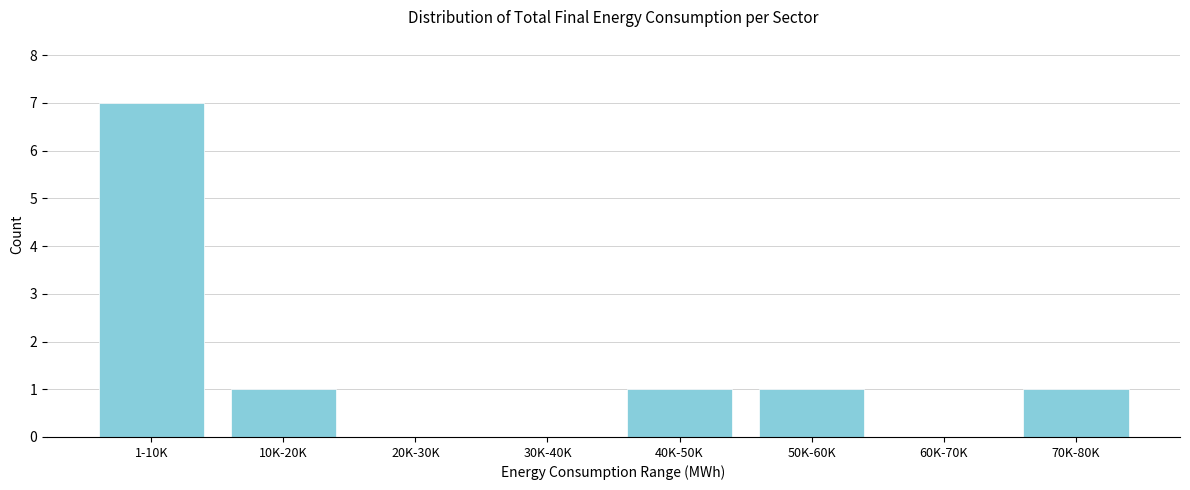

Reading left to right, list all the values displayed in this chart.

1-10K=7	10K-20K=1	20K-30K=0	30K-40K=0	40K-50K=1	50K-60K=1	60K-70K=0	70K-80K=1